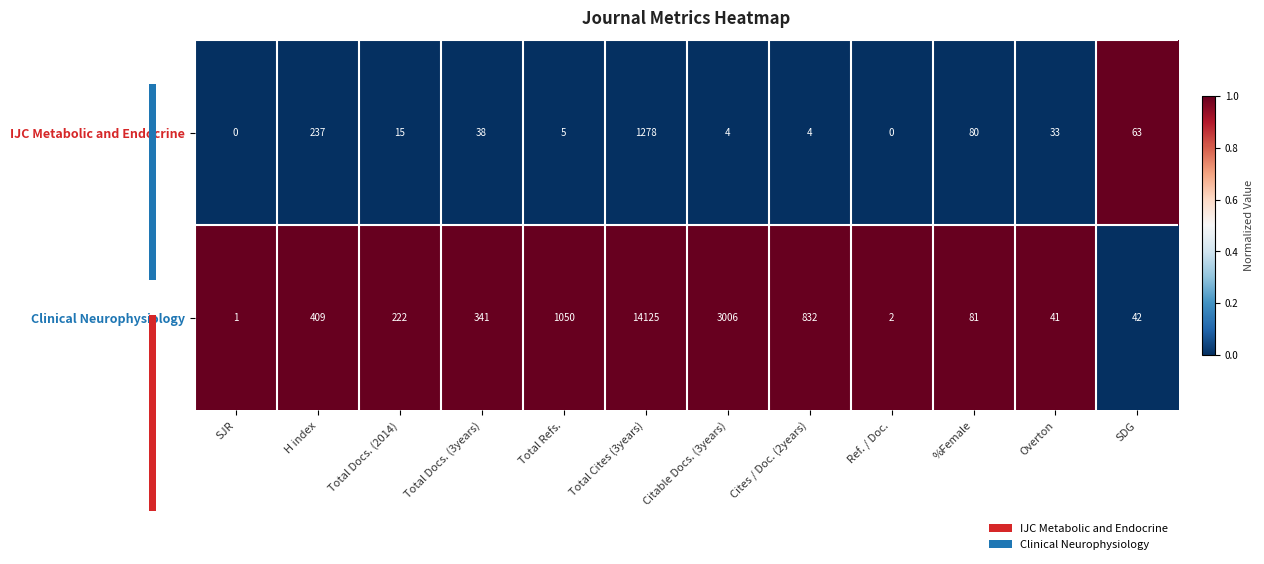

Which label corresponds to the largest value in the chart?

SDG